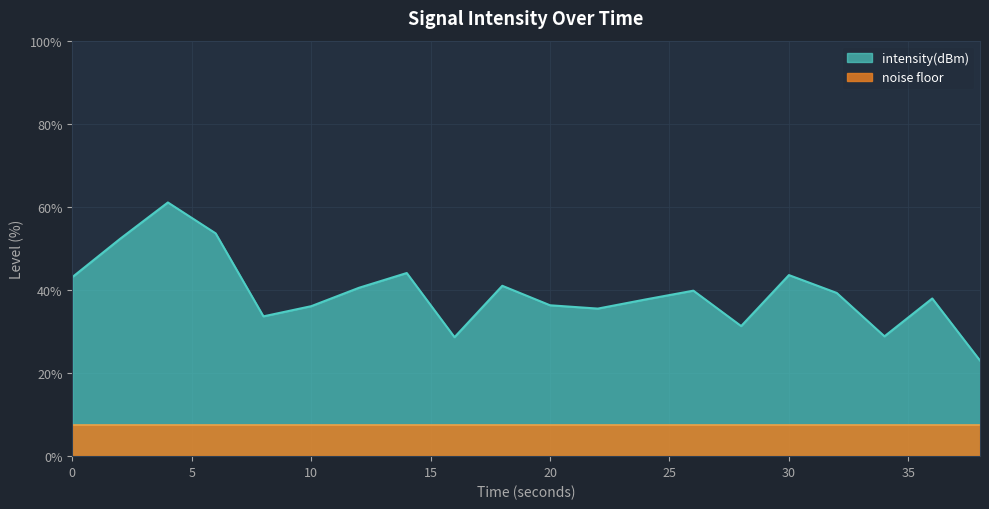

True or false: there are more than 0 points higher than both neighbors.

True